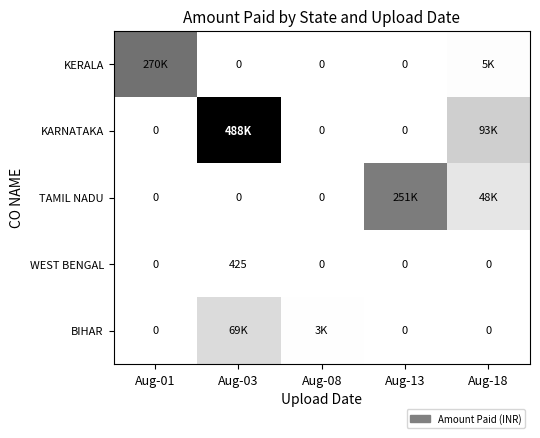

The value of WEST BENGAL at Aug-13 is 0. True or false?

True